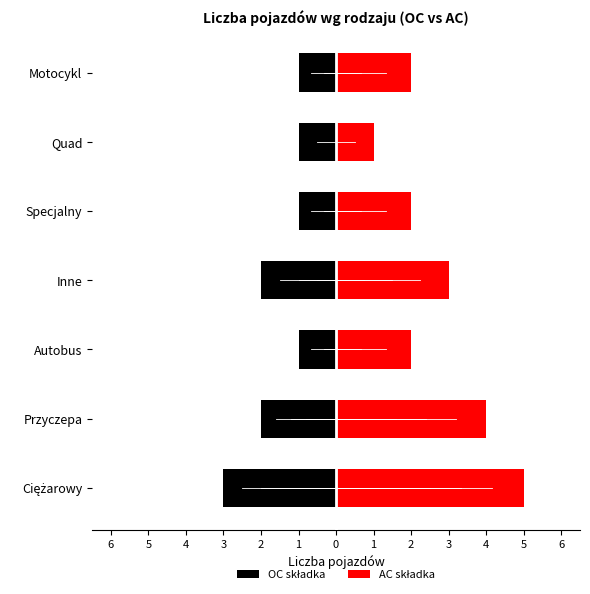

Count the number of categories in the chart.

7